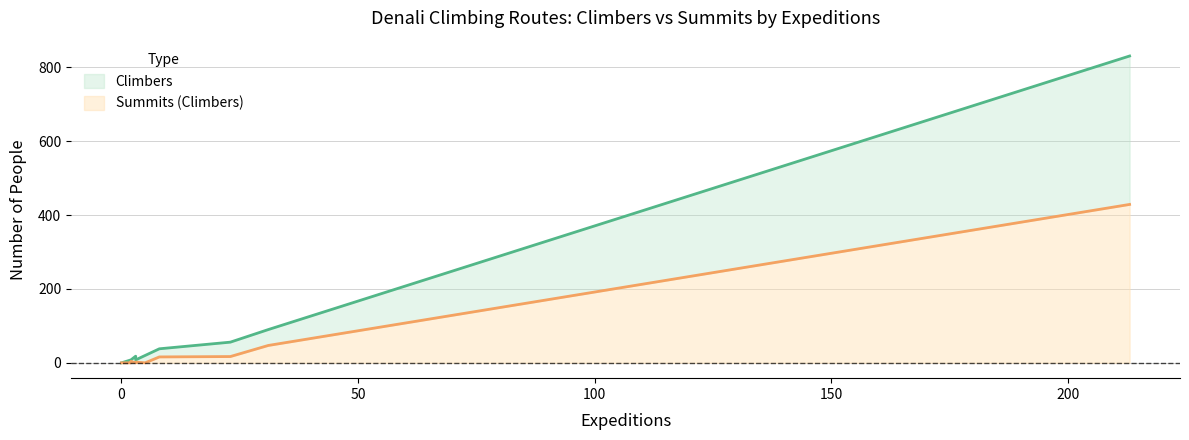

Is it true that Climbers equals 19 at West Rib?

False